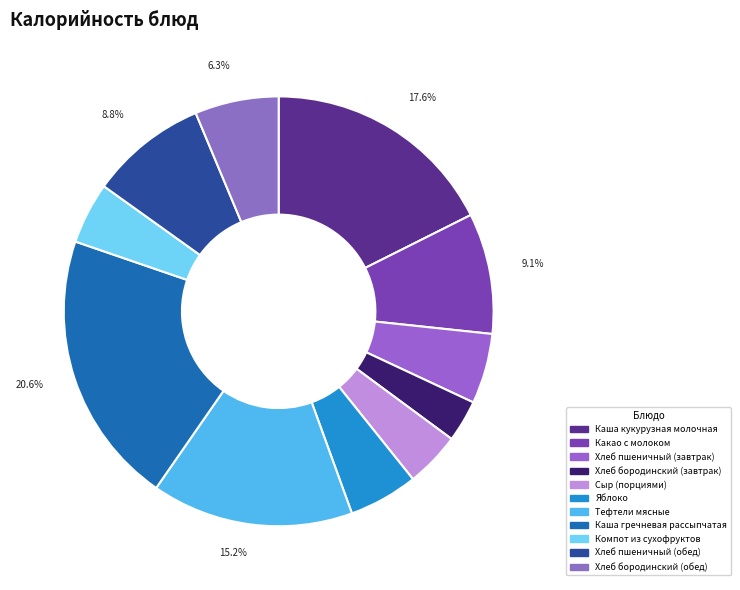

To the nearest percent, what is the combined percentage of Хлеб пшеничный (обед) and Каша гречневая рассыпчатая?

29%